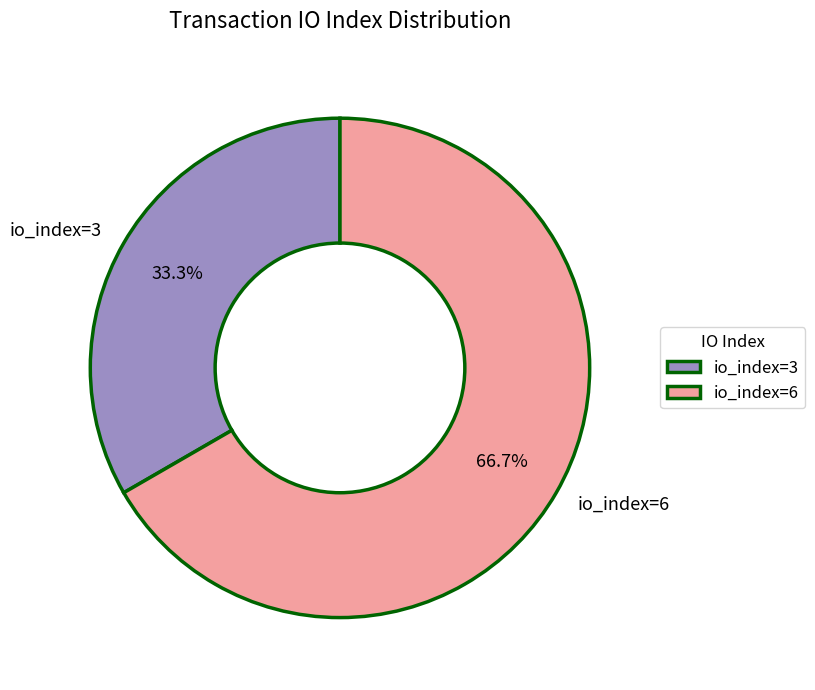

The io_index=6 slice represents 59% of the pie. True or false?

False